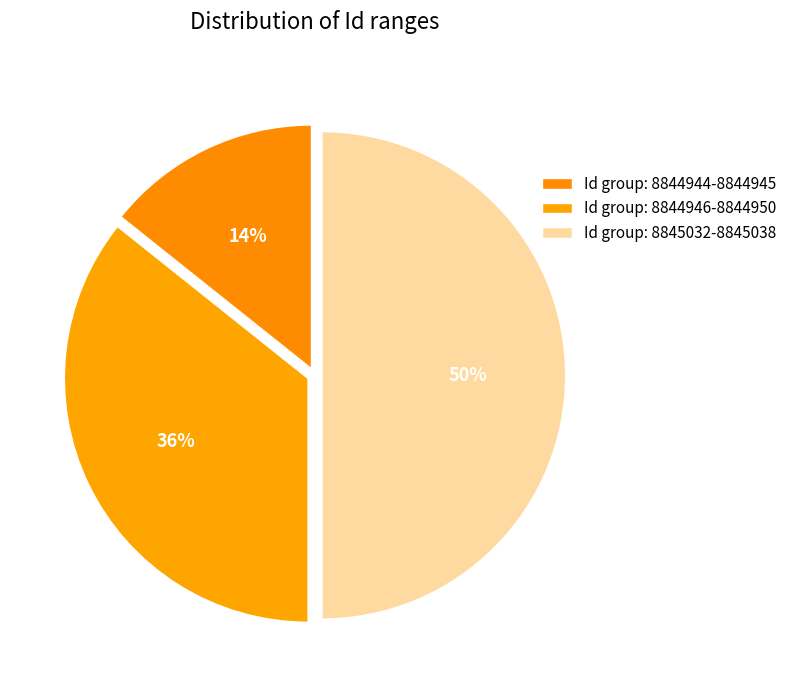

Rank the categories by value from highest to lowest.

Id group: 8845032-8845038, Id group: 8844946-8844950, Id group: 8844944-8844945